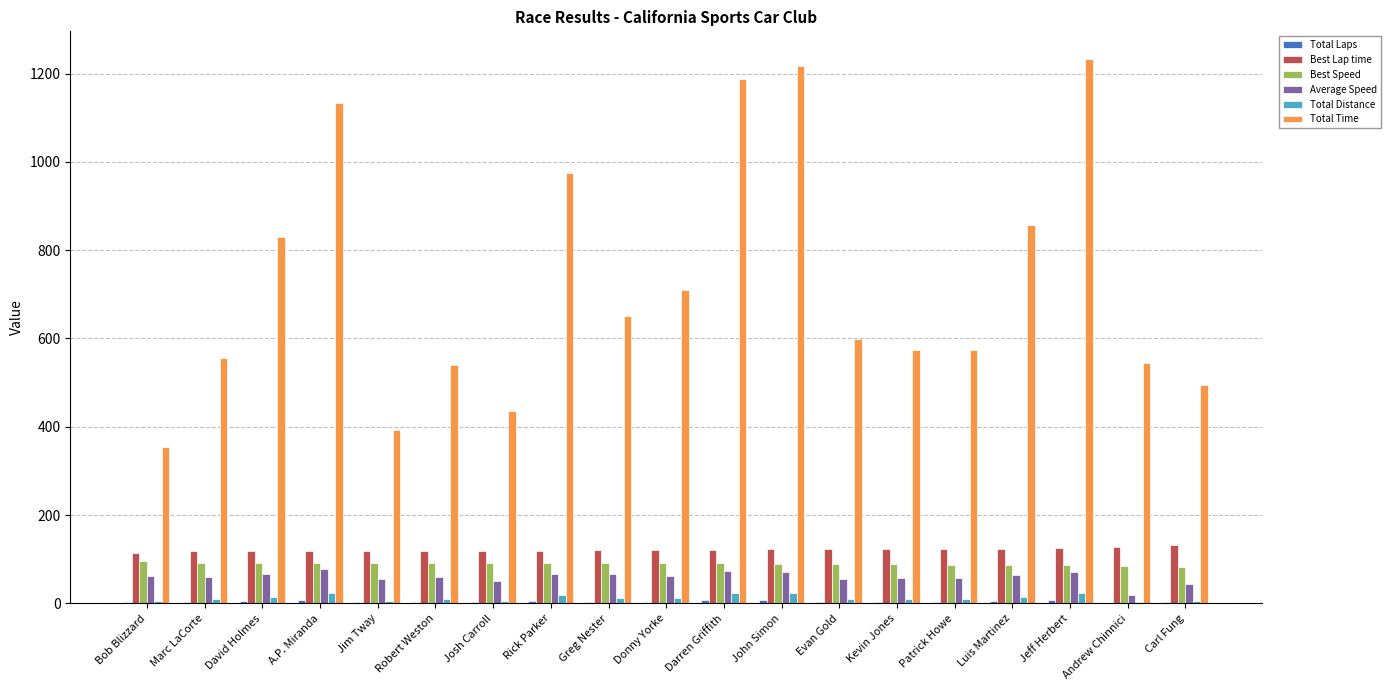

Is it true that Best Speed equals 88.5 at Evan Gold?

True